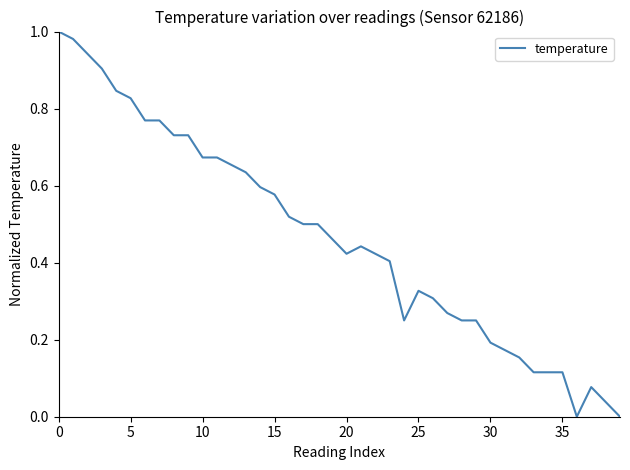

Reading right to left, extract all data points from this chart.

0.0	0.0	0.1	0.0	0.1	0.1	0.1	0.2	0.2	0.2	0.3	0.3	0.3	0.3	0.3	0.3	0.4	0.4	0.4	0.4	0.5	0.5	0.5	0.5	0.6	0.6	0.6	0.7	0.7	0.7	0.7	0.7	0.8	0.8	0.8	0.8	0.9	0.9	1.0	1.0